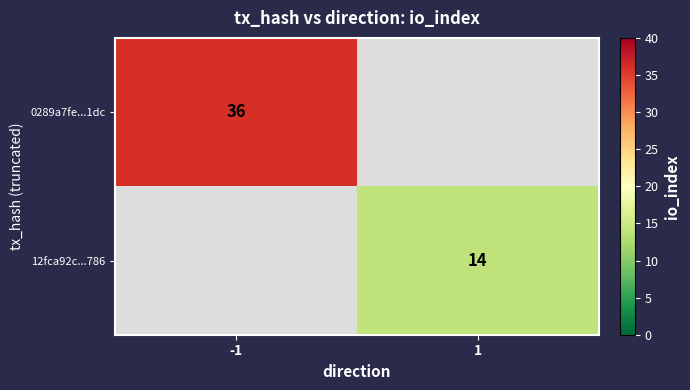

At which category does the chart reach its minimum across all series?

1